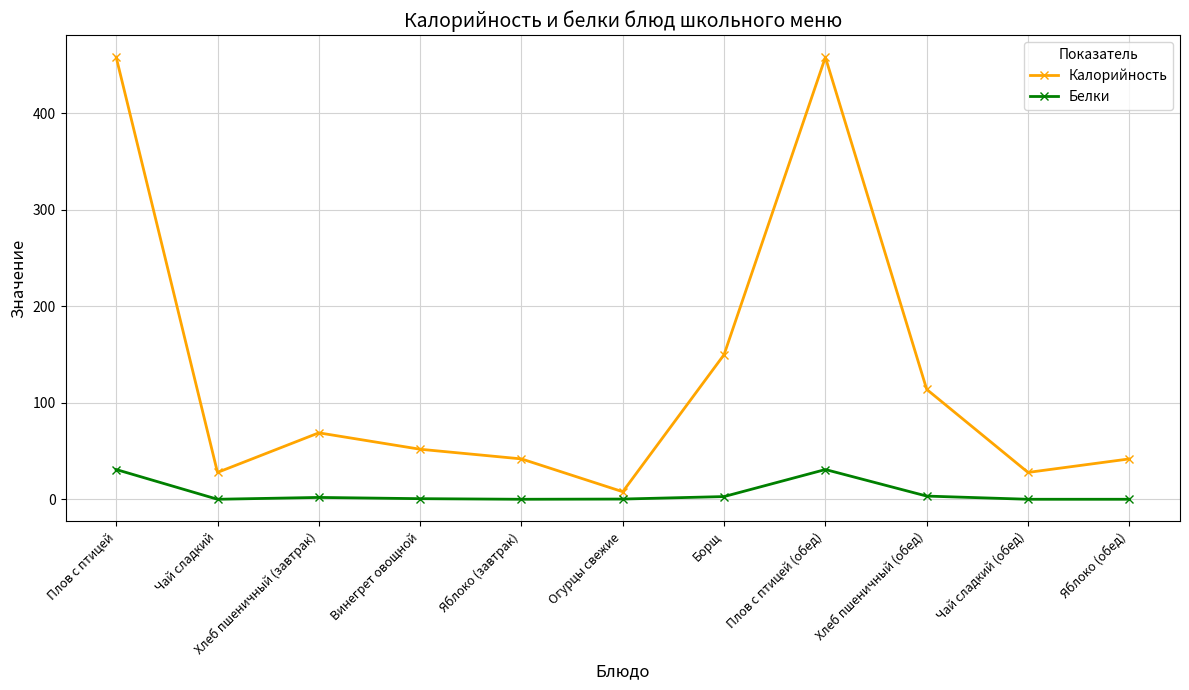

The value of Белки at Плов с птицей is 31.0. True or false?

True